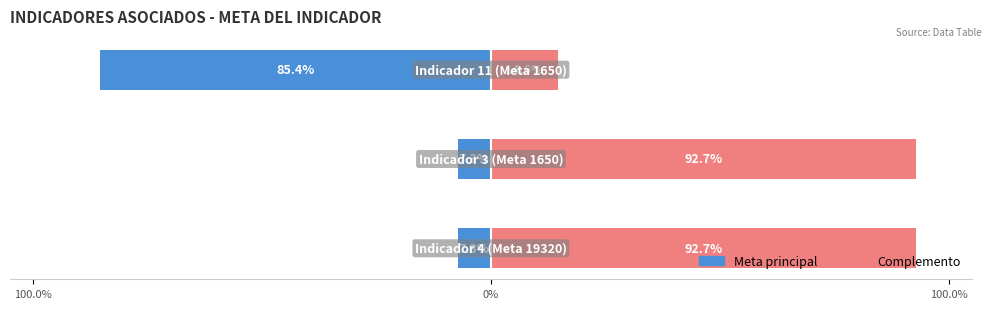

How many categories are shown in the chart?

3